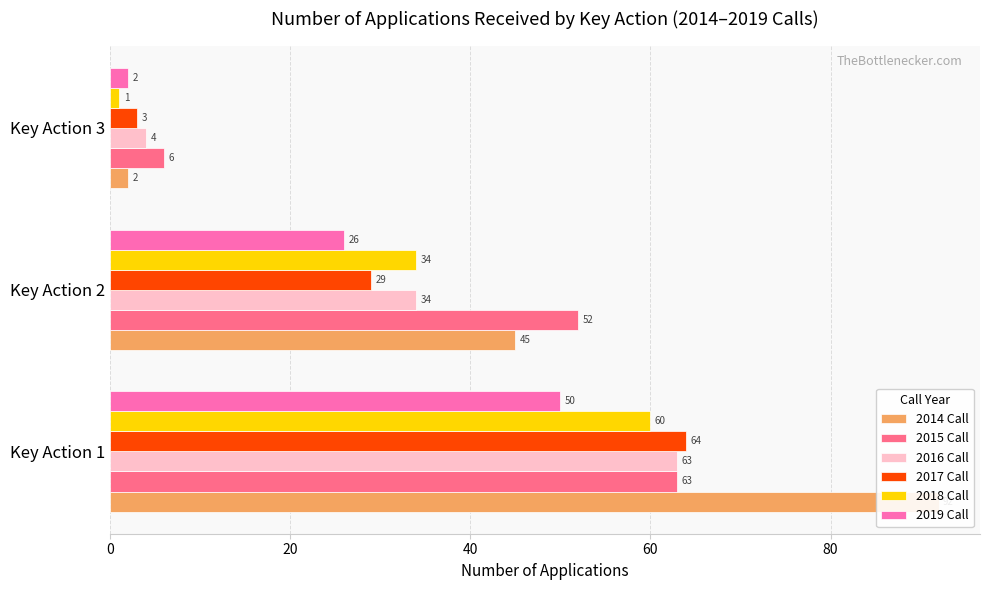

The value of 2015 Call at Key Action 3 is 10. True or false?

False